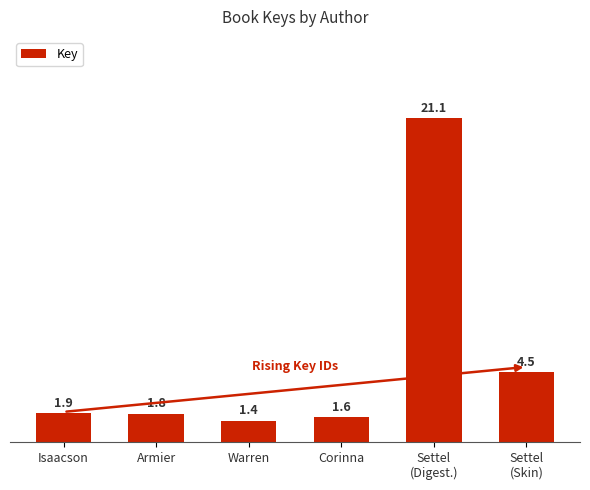

Does the chart contain any negative values?

No